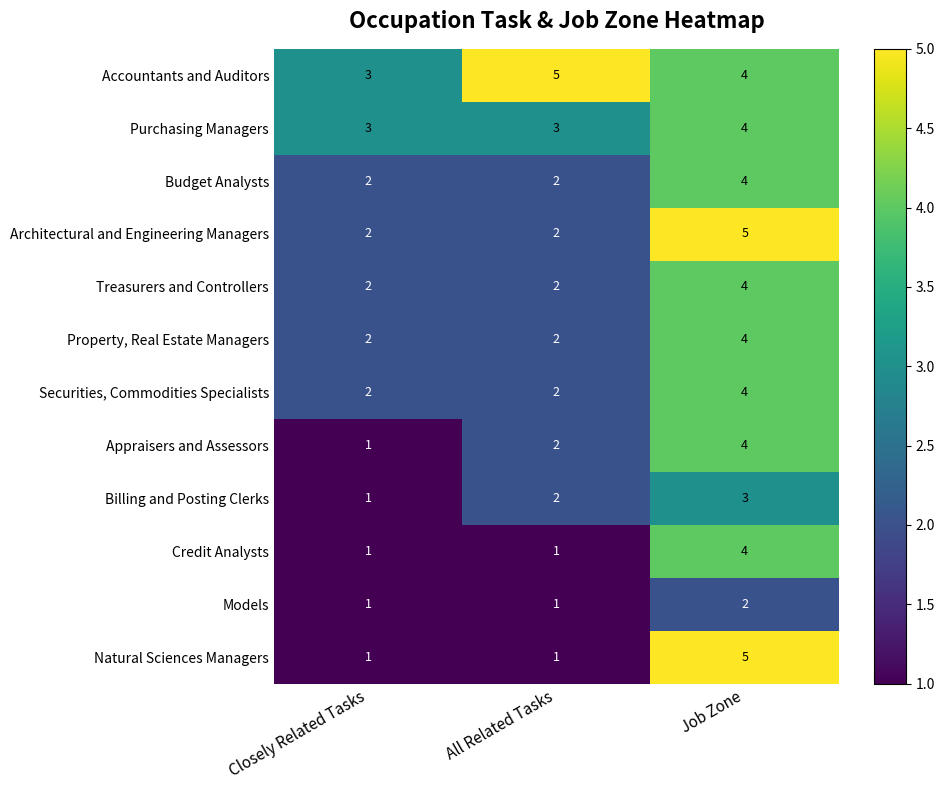

The Budget Analysts series shows 3 at Closely Related Tasks. True or false?

False